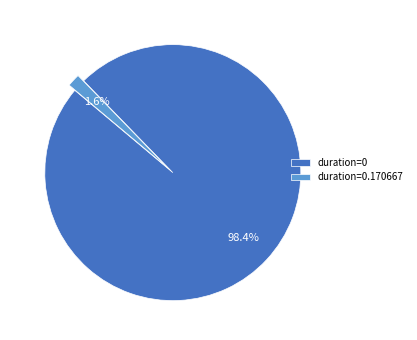

What portion of the pie excludes duration=0.170667?

98.4%